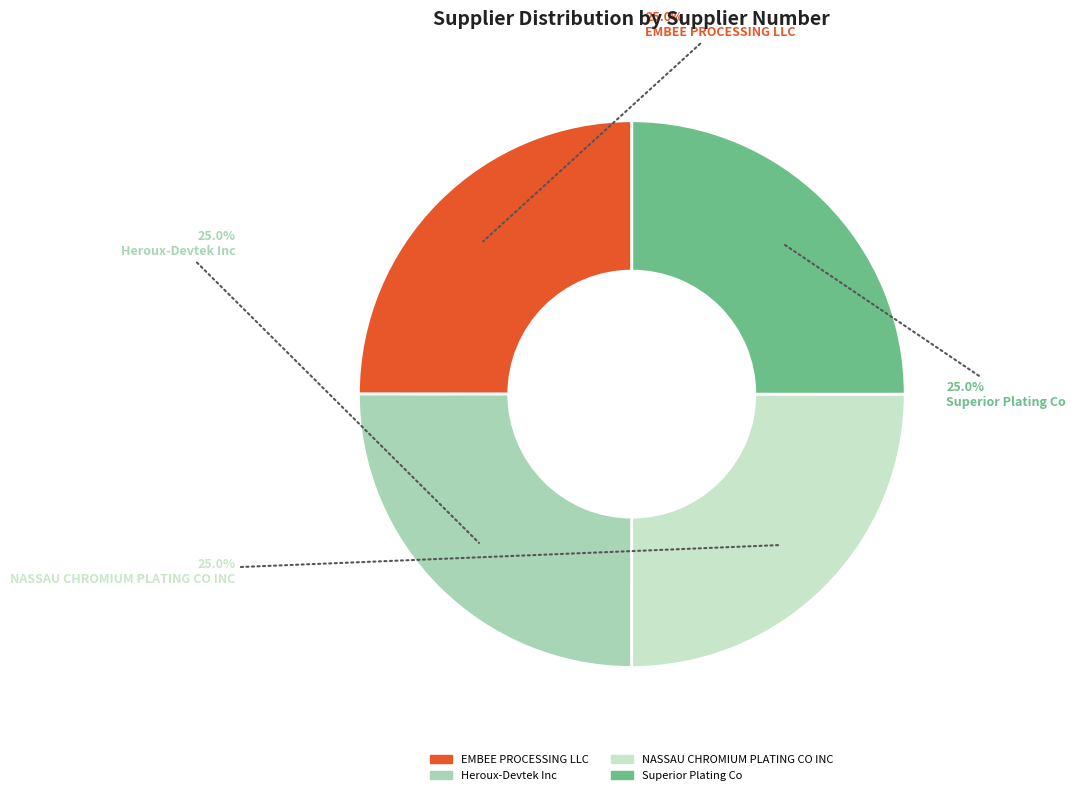

What is the ratio of the value at EMBEE PROCESSING LLC to the value at Heroux-Devtek Inc?

1.0